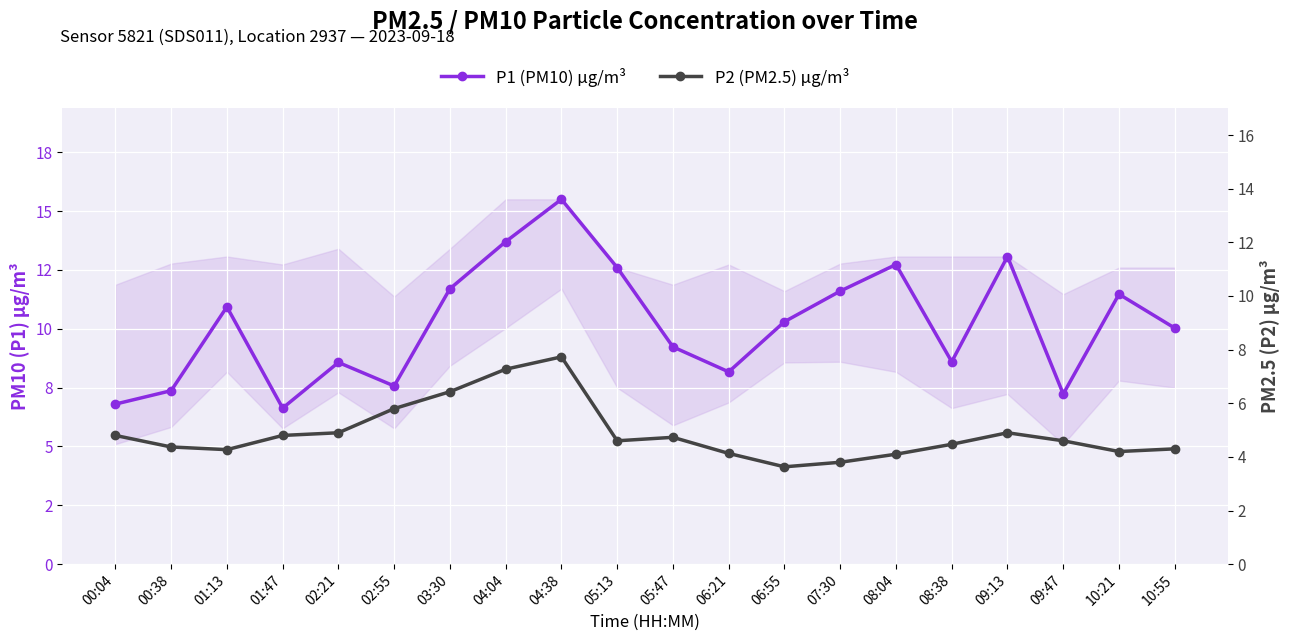

Is it true that P1 (PM10) µg/m³ equals 1.9 at 08:38?

False